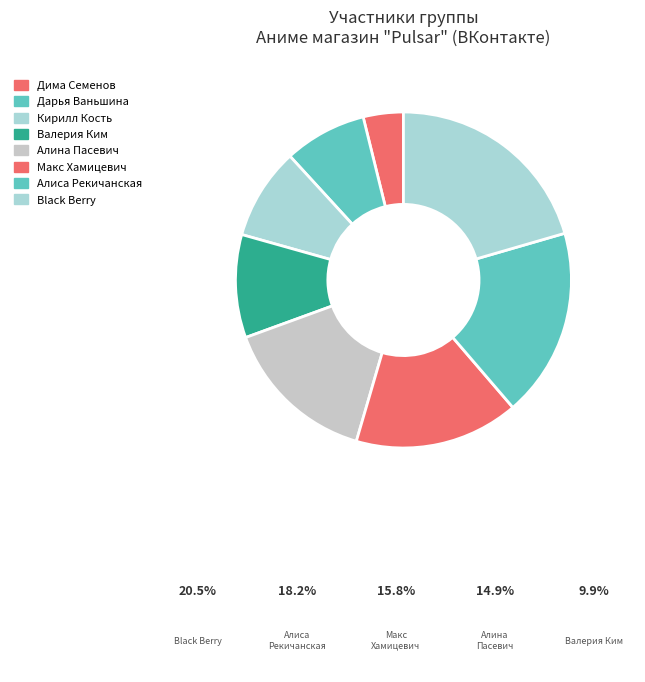

True or false: Дарья Ваньшина accounts for 8% of the total.

True